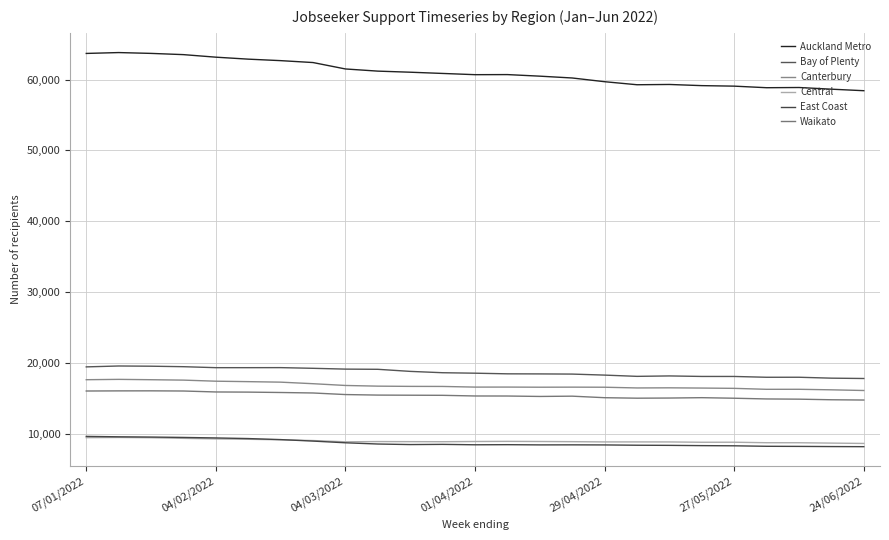

Reading left to right, transcribe all the data shown in this chart.

Auckland Metro: 63693	63816	63699	63525	63165	62886	62676	62406	61500	61194	61041	60867	60693	60705	60483	60225	59700	59271	59310	59145	59073	58851	58881	58644	58428
Bay of Plenty: 19416	19542	19512	19443	19305	19305	19311	19215	19101	19074	18780	18591	18525	18435	18423	18399	18255	18078	18138	18066	18063	17949	17952	17823	17775
Canterbury: 17604	17652	17604	17547	17394	17331	17259	17040	16791	16695	16662	16653	16560	16563	16545	16554	16542	16440	16458	16425	16383	16248	16251	16176	16080
Central: 9417	9444	9408	9321	9243	9189	9114	9012	8832	8868	8856	8847	8877	8895	8877	8853	8817	8817	8814	8769	8775	8703	8700	8649	8601
East Coast: 9597	9540	9504	9450	9378	9291	9144	8934	8694	8520	8442	8469	8412	8427	8397	8403	8391	8349	8331	8292	8268	8199	8184	8160	8145
Waikato: 16008	16026	16032	16008	15873	15852	15798	15729	15507	15432	15414	15399	15306	15300	15240	15279	15063	14994	15015	15066	14988	14886	14856	14772	14733